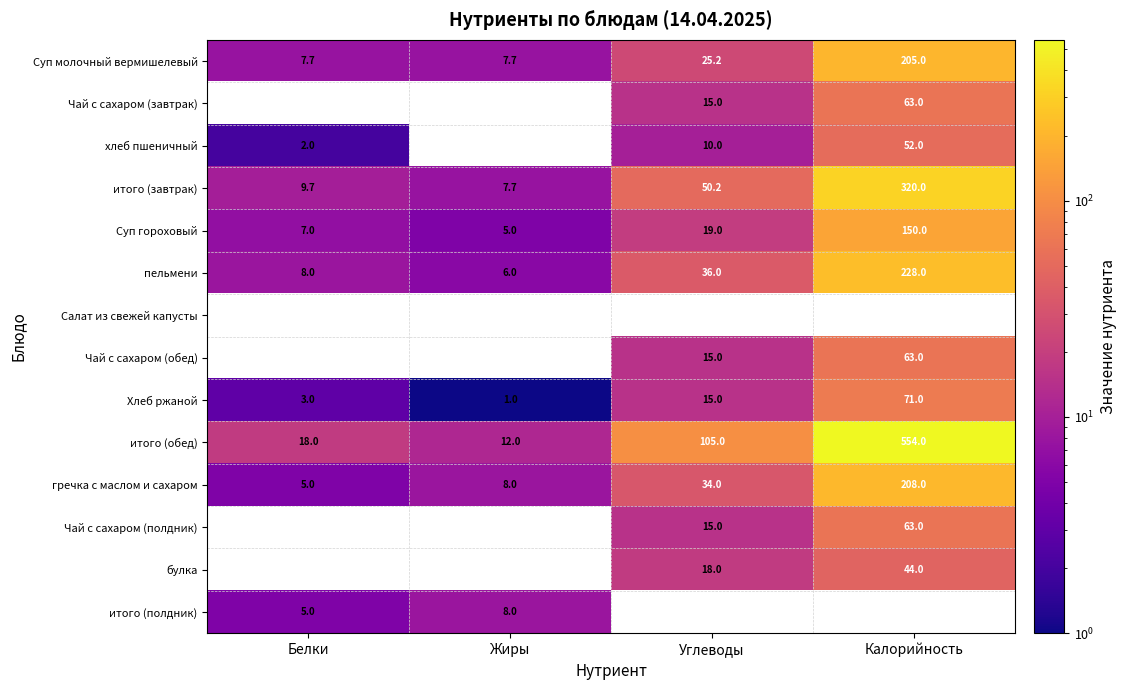

Which category has the highest value in the Суп гороховый series?

Калорийность